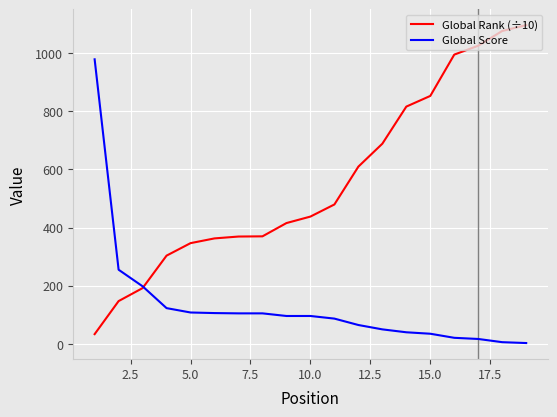

Rank the series by their maximum value, from lowest to highest.

Global Score, Global Rank (÷10)